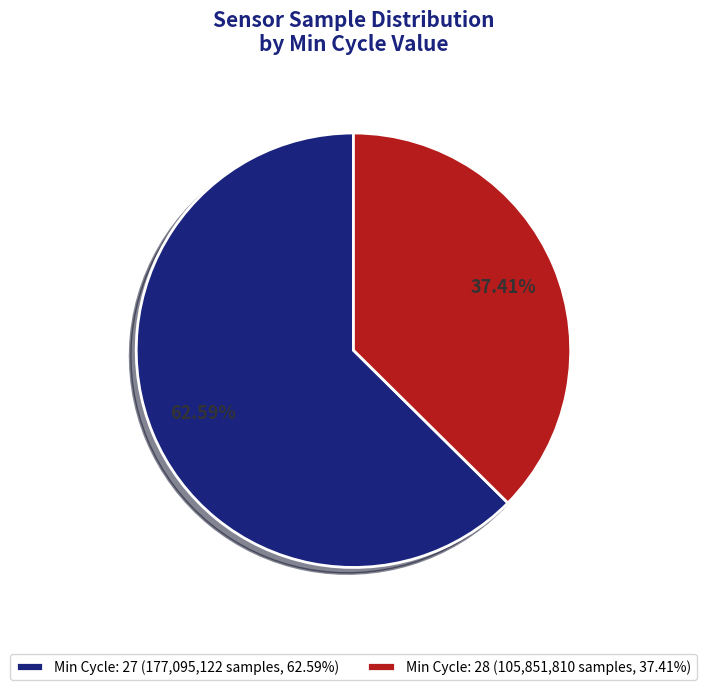

Is Min Cycle: 28 (105,851,810 samples, 37.41%) the majority of the pie?

No